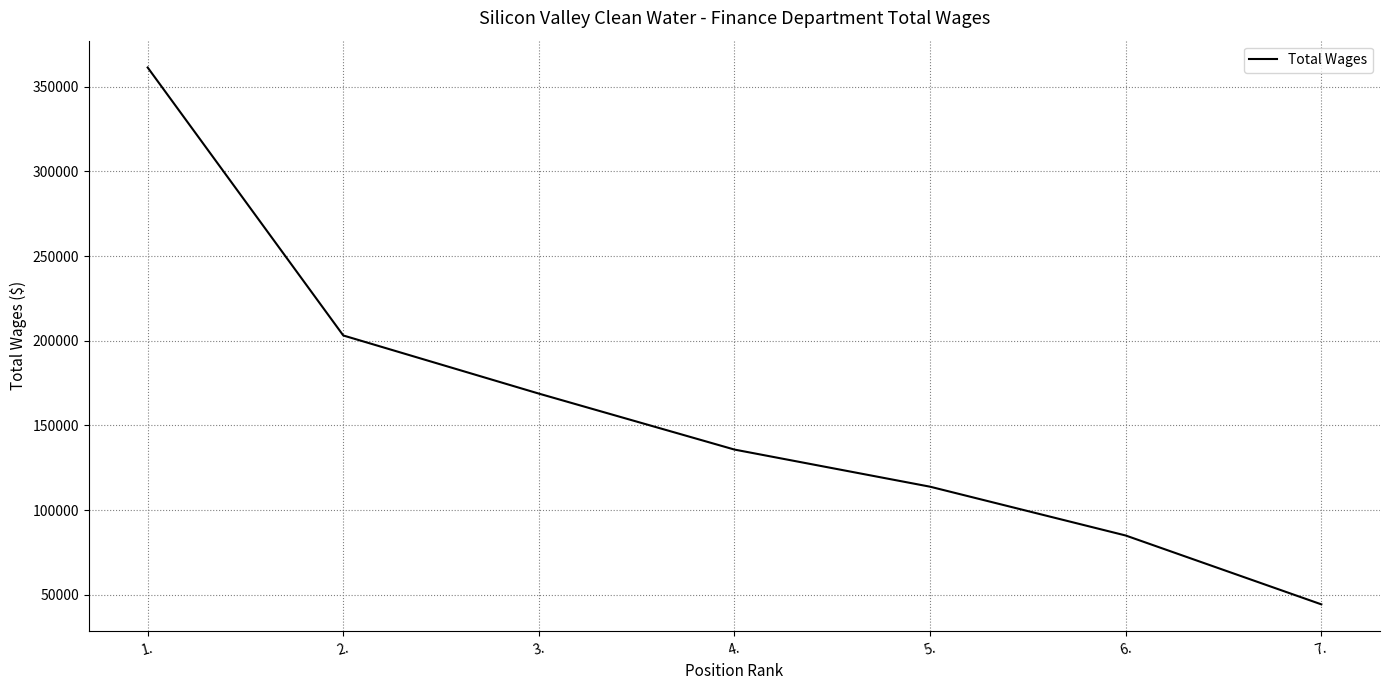

Which label corresponds to the largest value in the chart?

1.